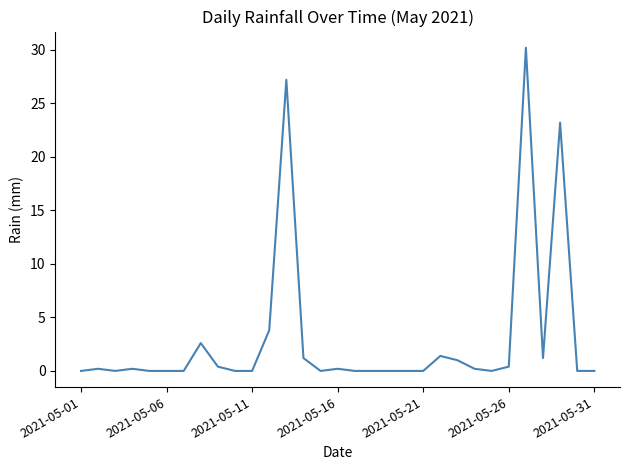

What is the difference between the maximum and minimum values?

30.2